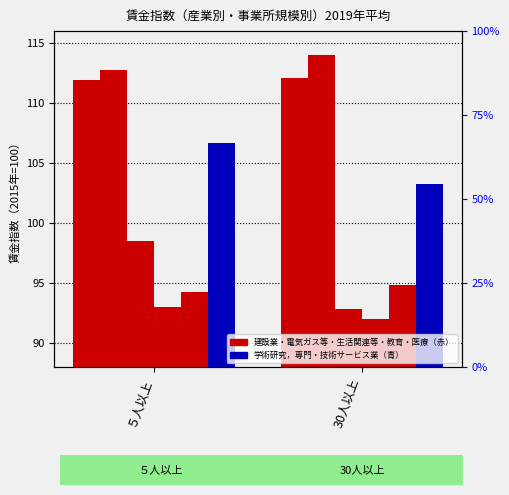

What are all the series names shown in the legend?

建設業, 電気・ガス・熱供給・水道業, 生活関連サービス業，娯楽業, 教育，学習支援業, 医療，福祉, 学術研究，専門・技術サービス業